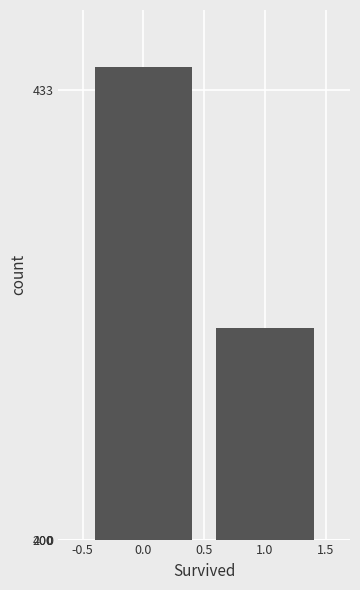

Does the chart contain any negative values?

No